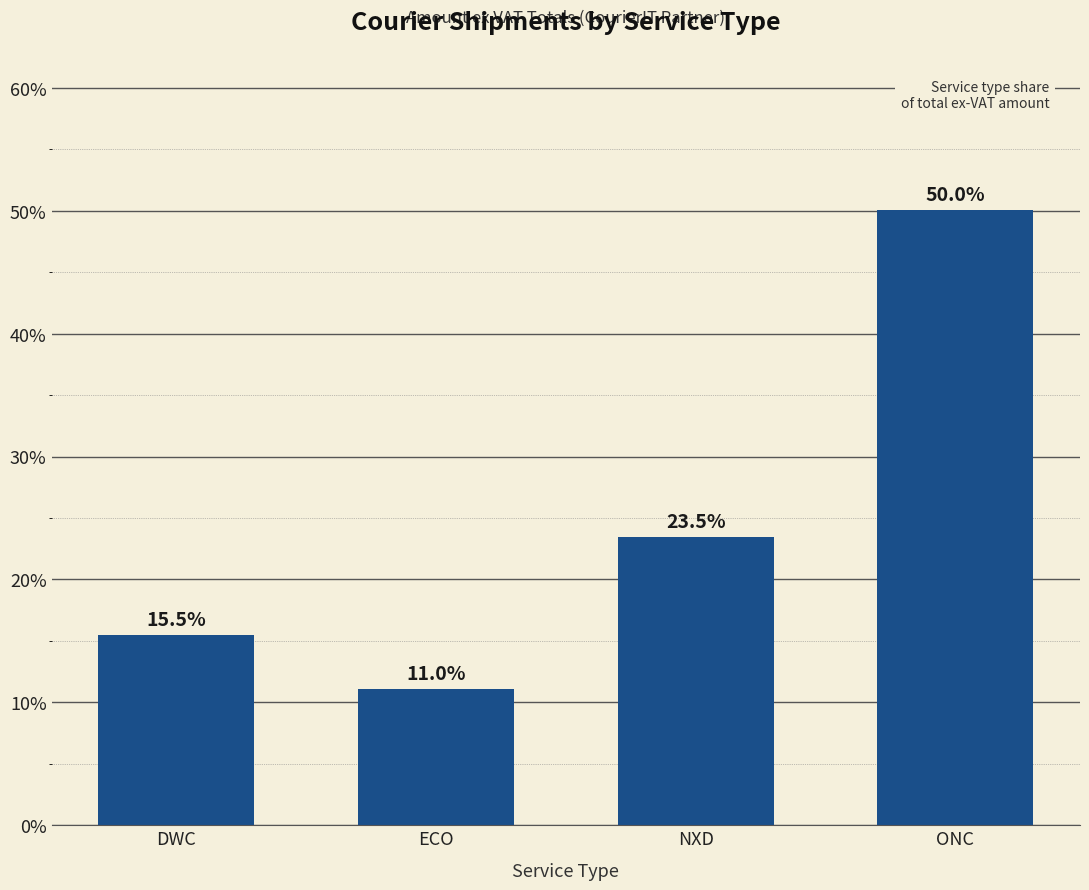

Reading left to right, transcribe all the data shown in this chart.

DWC=15.5	ECO=11.0	NXD=23.5	ONC=50.0